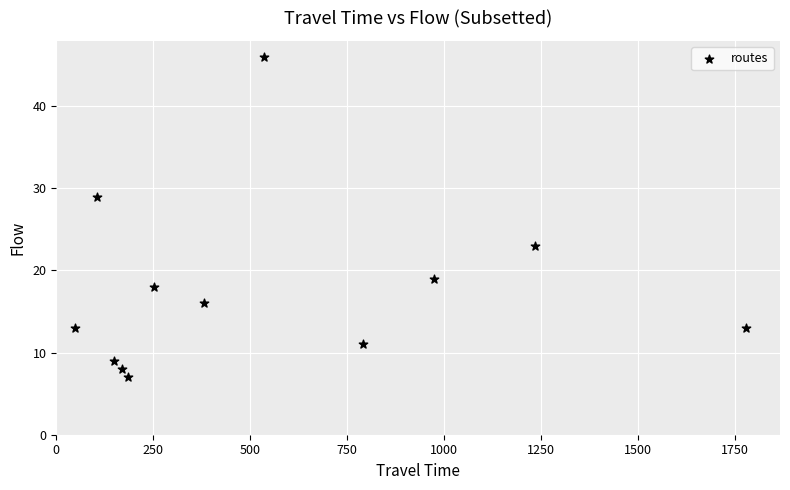

What is the average Y value?

18